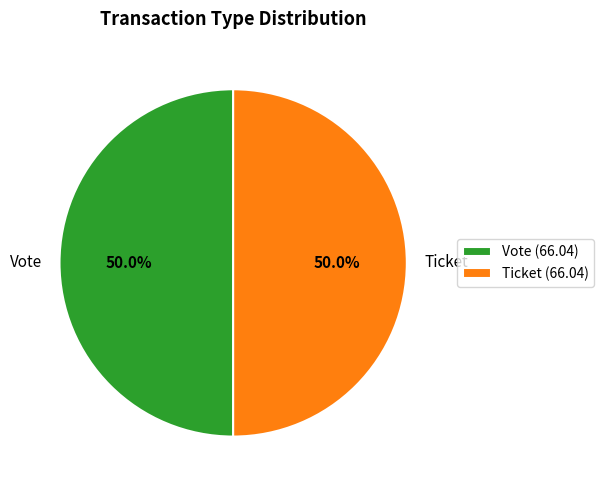

To the nearest percent, what is the difference between the Ticket and Vote slice percentages?

0%